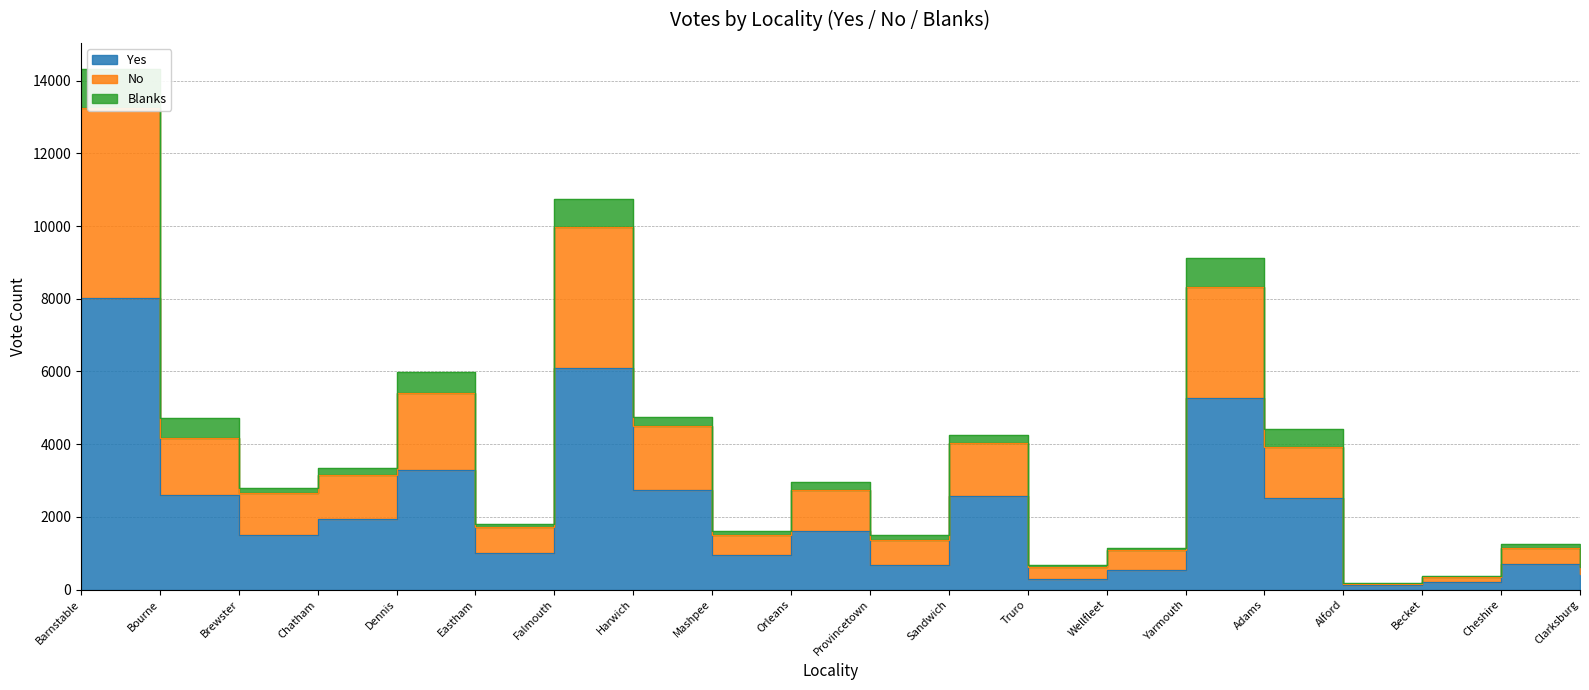

What is the total value across all series at Orleans?

4357